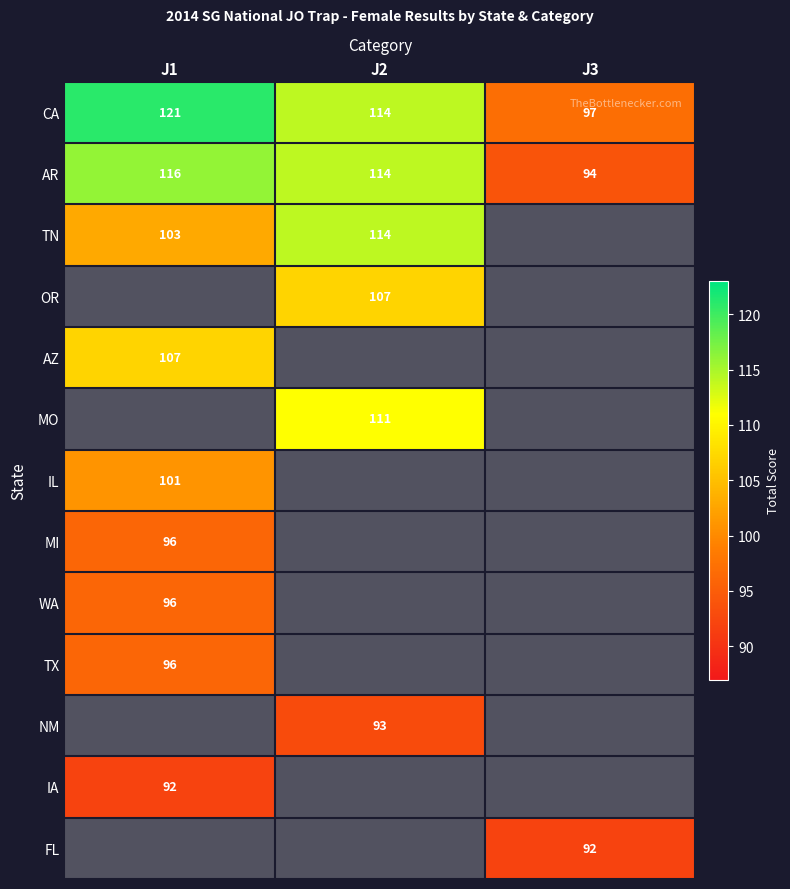

Is it true that OR equals 70.3 at J2?

False